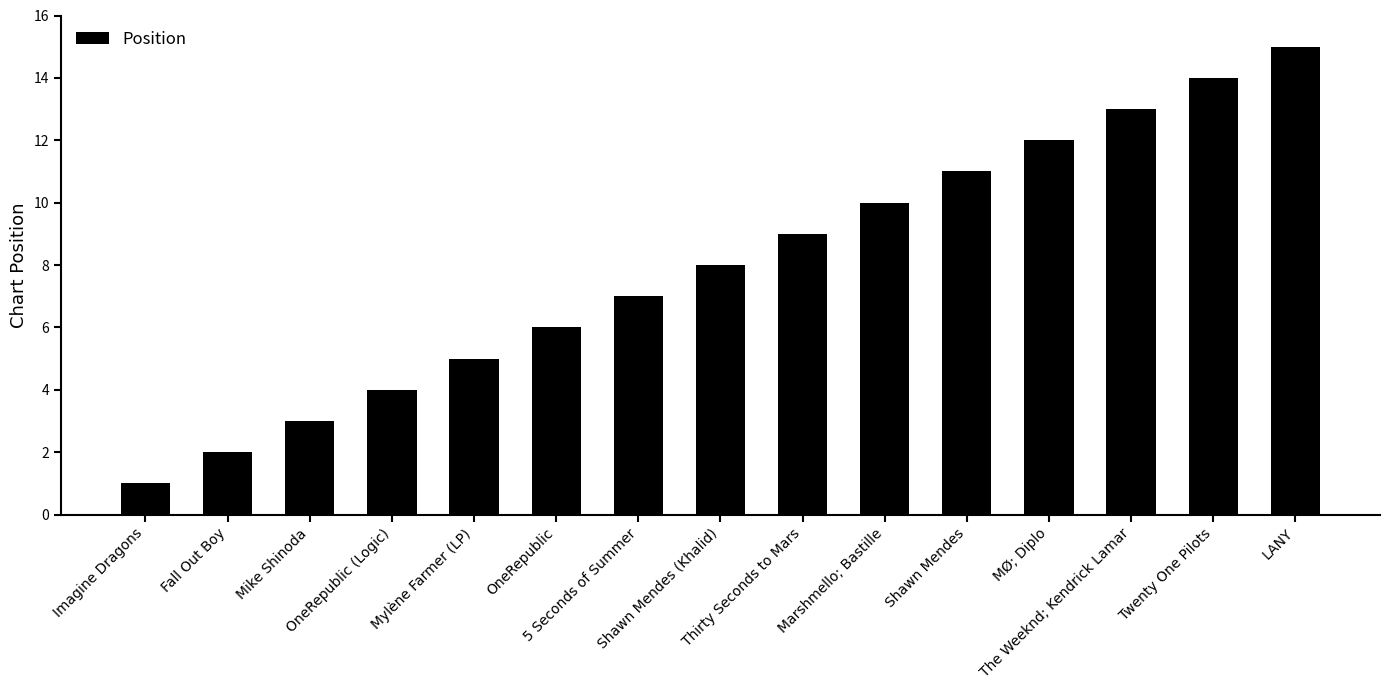

What is the difference between the maximum and minimum values?

14